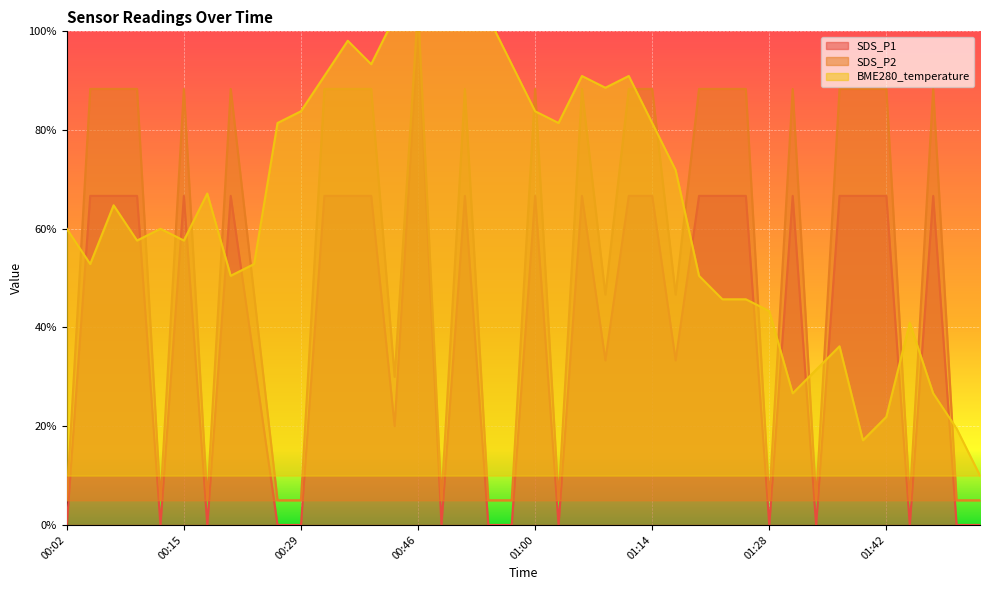

The value of BME280_temperature at 01:03 is 0.2. True or false?

False